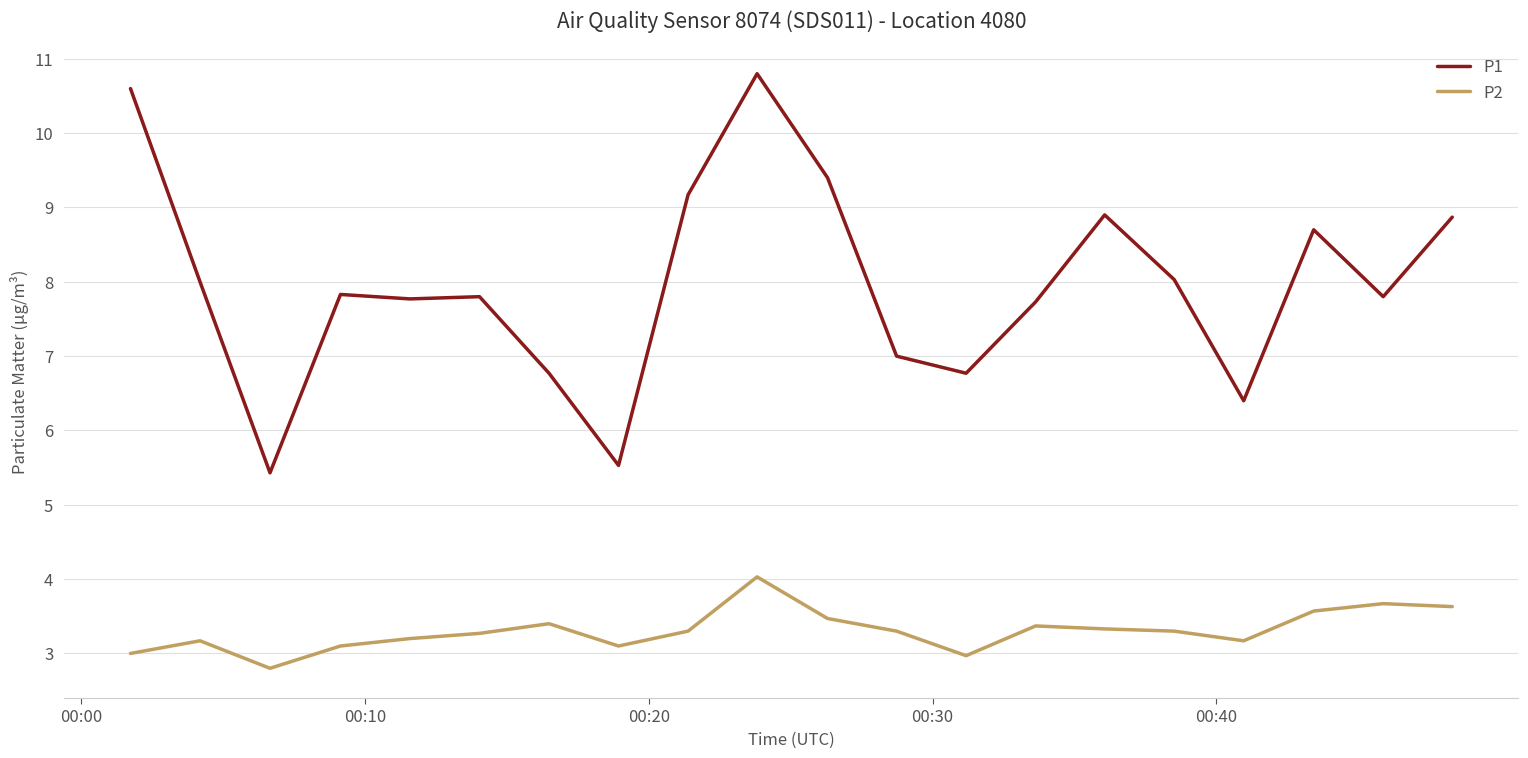

What is the smallest value displayed?

2.8